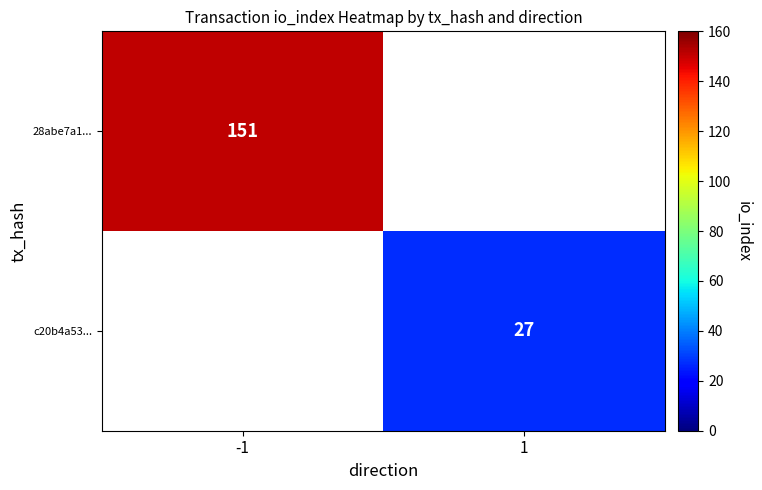

The value of c20b4a53... at 1 is 13. True or false?

False